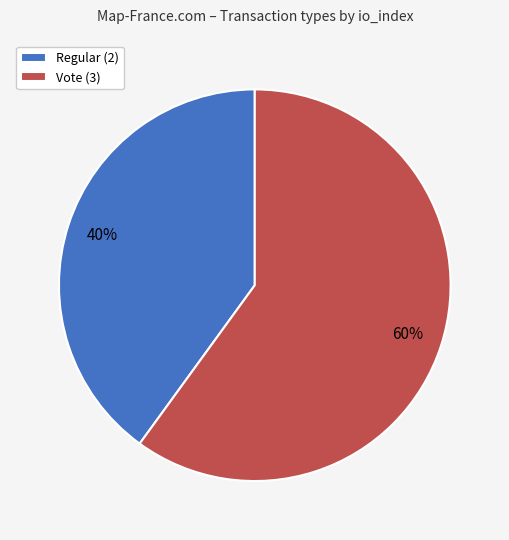

Rank the categories by value from lowest to highest.

Regular (2), Vote (3)